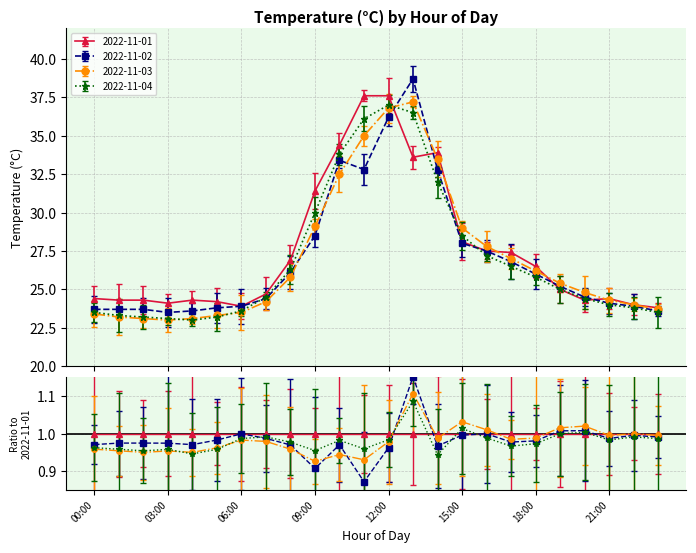

What is the label of the 12th point from the left?

11:00